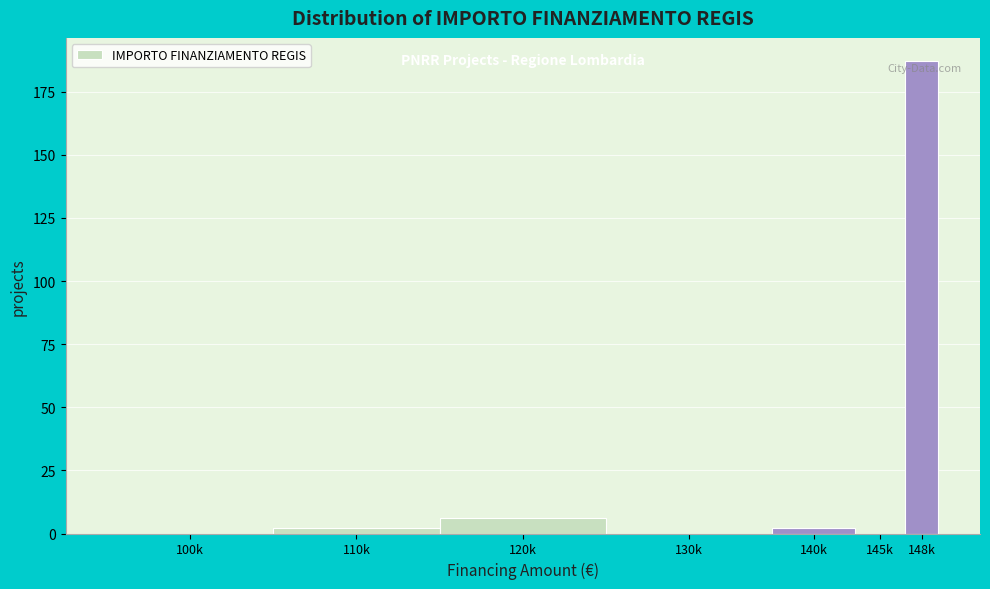

Reading right to left, transcribe all the data shown in this chart.

148k=187	145k=0	140k=2	130k=0	120k=6	110k=2	100k=0